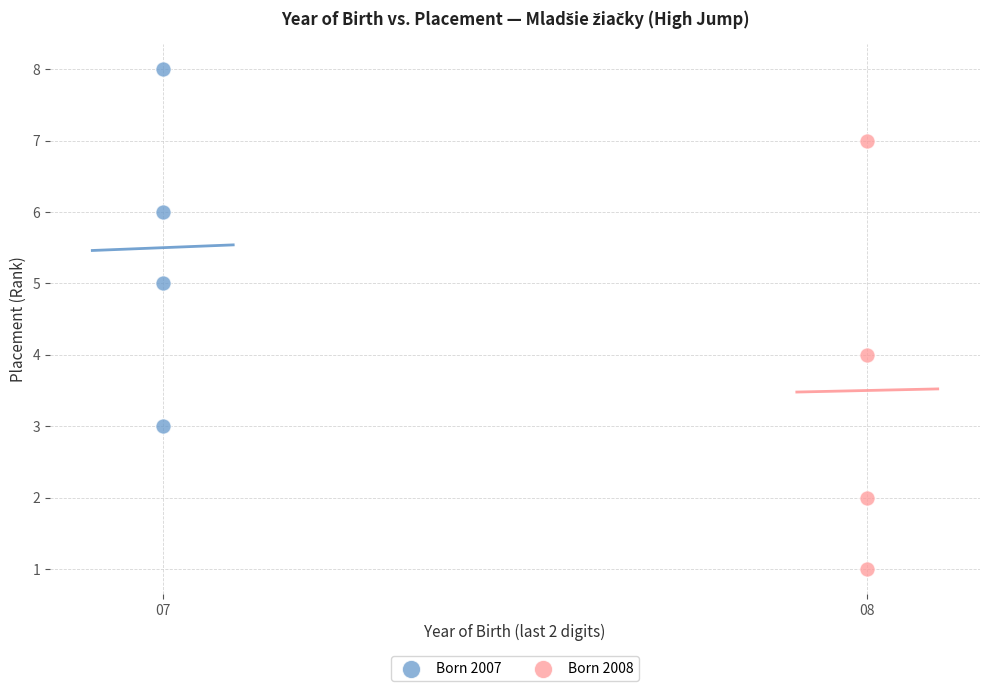

Which series contains the lowest Y value?

Born 2008